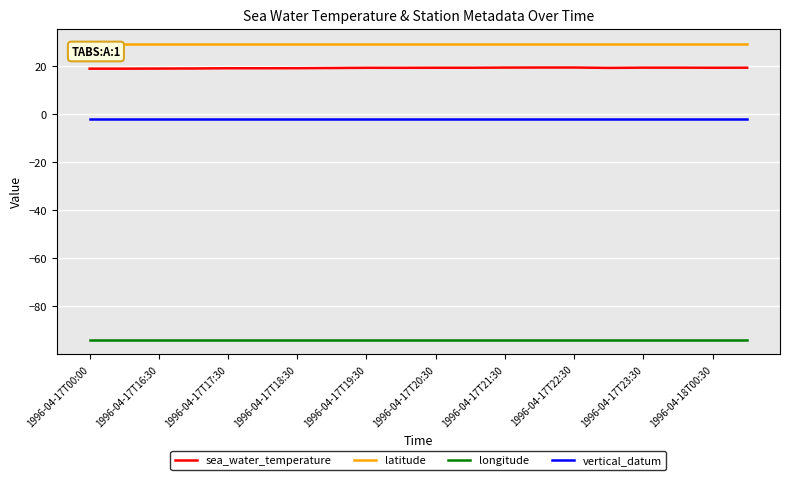

Which series has the widest spread of values?

sea_water_temperature